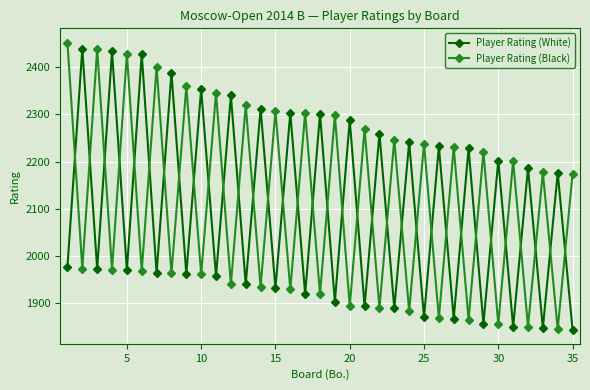

Rank the series by their maximum value, from highest to lowest.

Player Rating (Black), Player Rating (White)